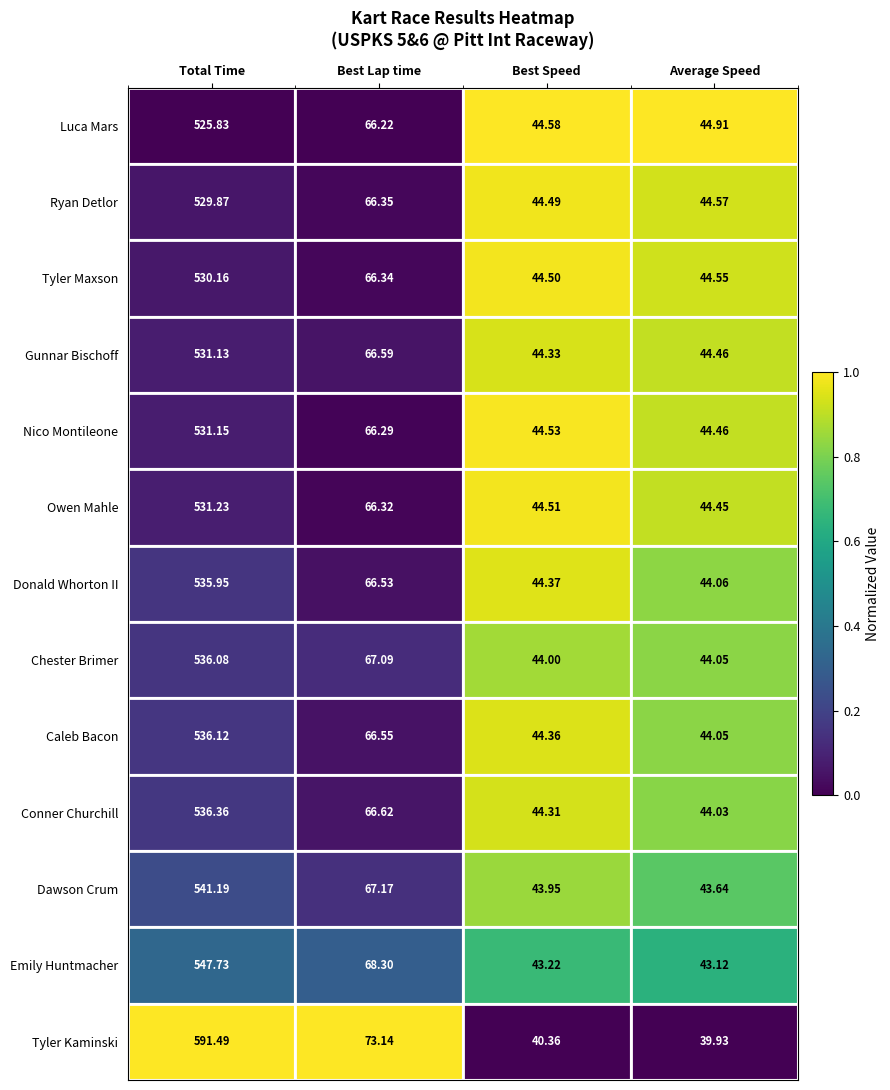

At which category is the sum across all series the highest?

Total Time